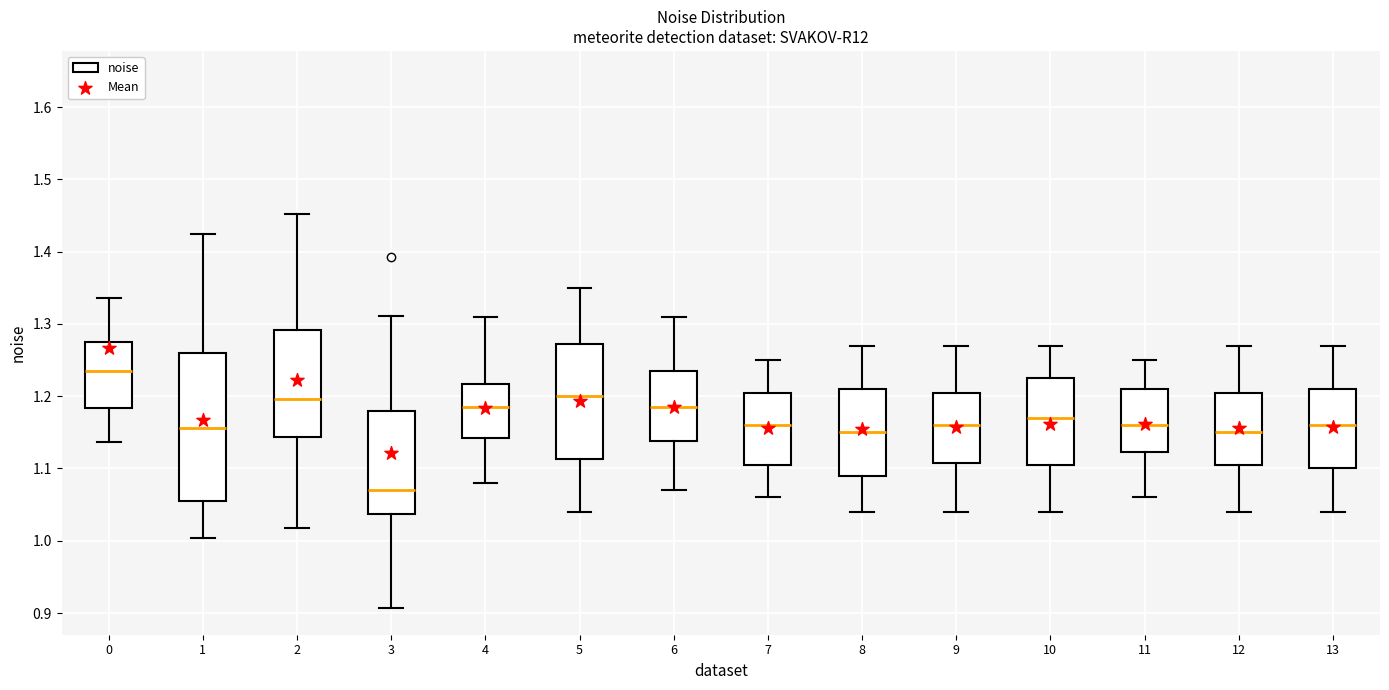

Where does the lower whisker of the box at x = 4 end on the y-axis? The values are not printed on the chart, so give them approximately, as read against the axis.

1.08